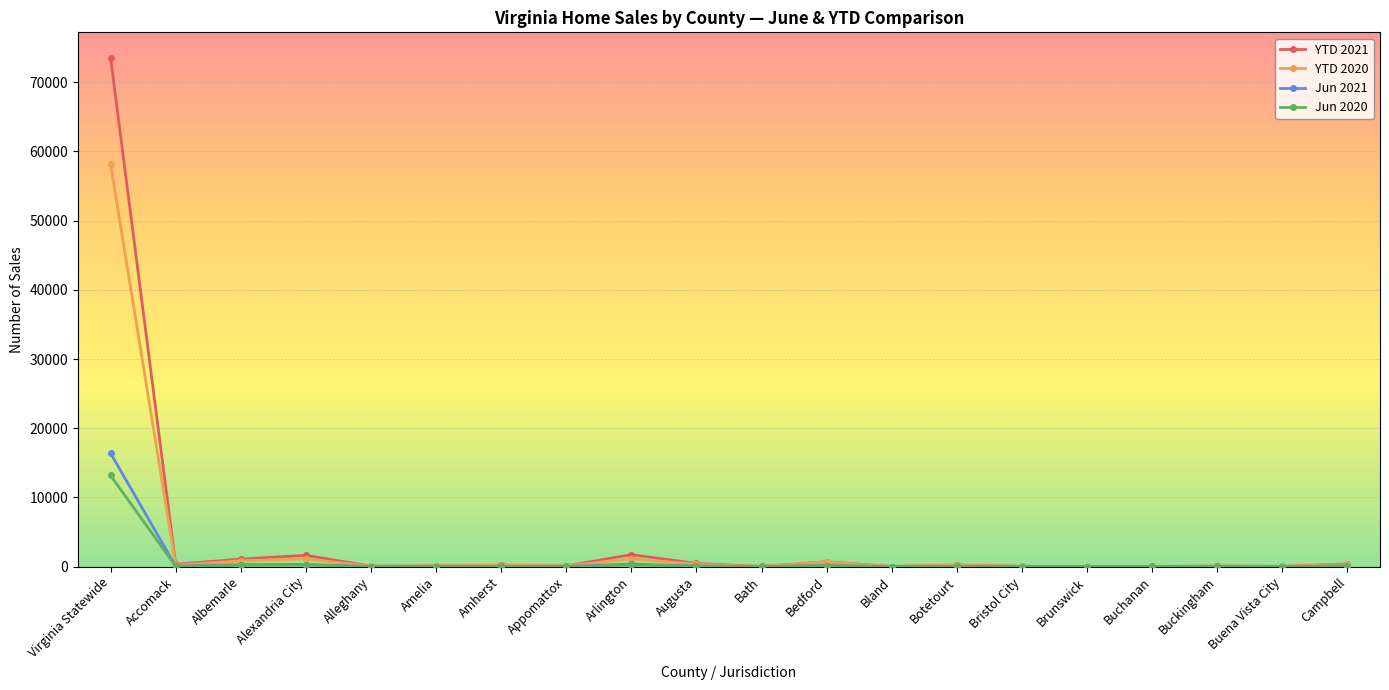

At which category is the sum across all series the highest?

Virginia Statewide